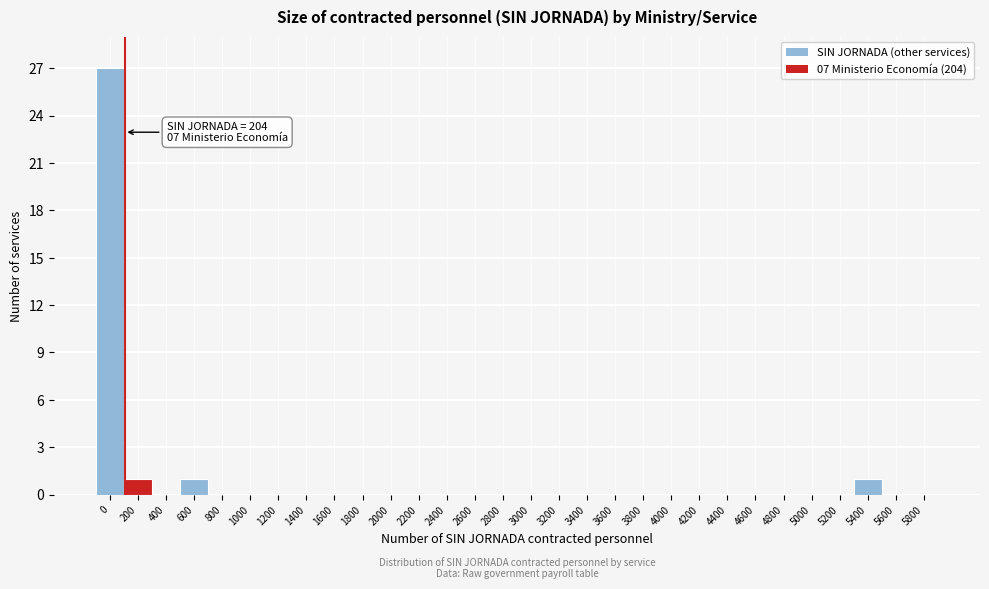

Reading left to right, transcribe all the data shown in this chart.

0=27	200=1	400=0	600=1	800=0	1000=0	1200=0	1400=0	1600=0	1800=0	2000=0	2200=0	2400=0	2600=0	2800=0	3000=0	3200=0	3400=0	3600=0	3800=0	4000=0	4200=0	4400=0	4600=0	4800=0	5000=0	5200=0	5400=1	5600=0	5800=0